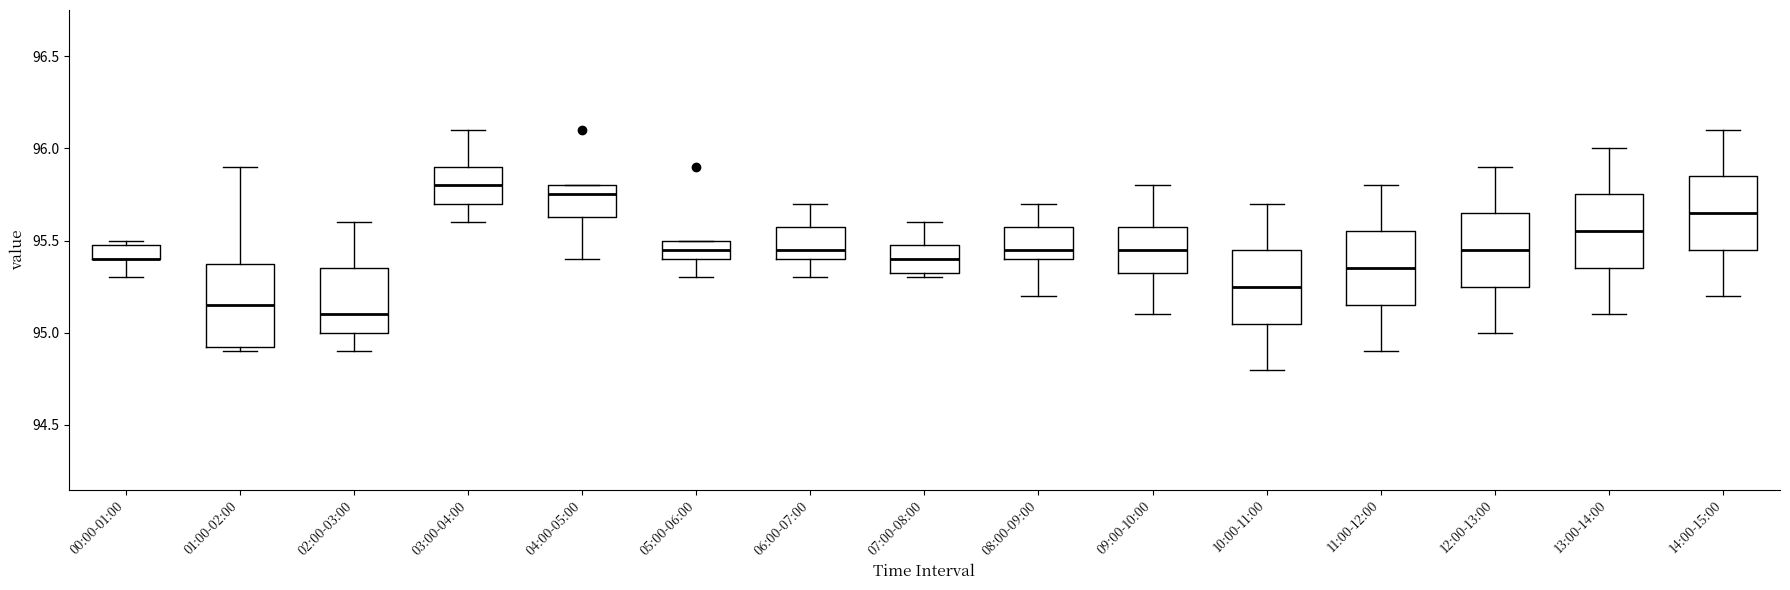

Where does the lower whisker of the box for 11:00-12:00 end on the y-axis? The values are not printed on the chart, so give them approximately, as read against the axis.

94.90